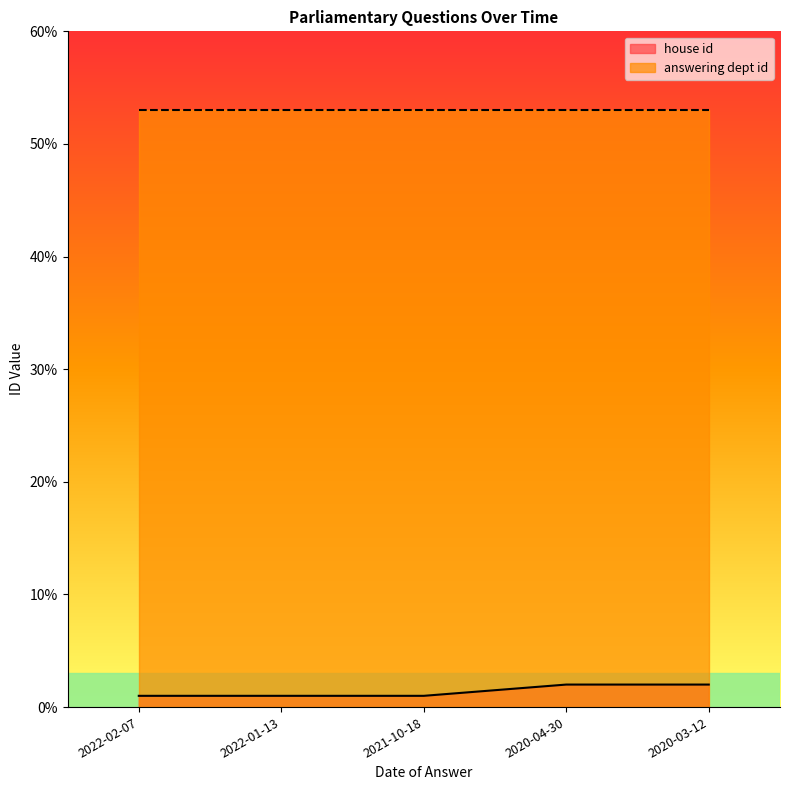

Count the number of values greater than 1.

2